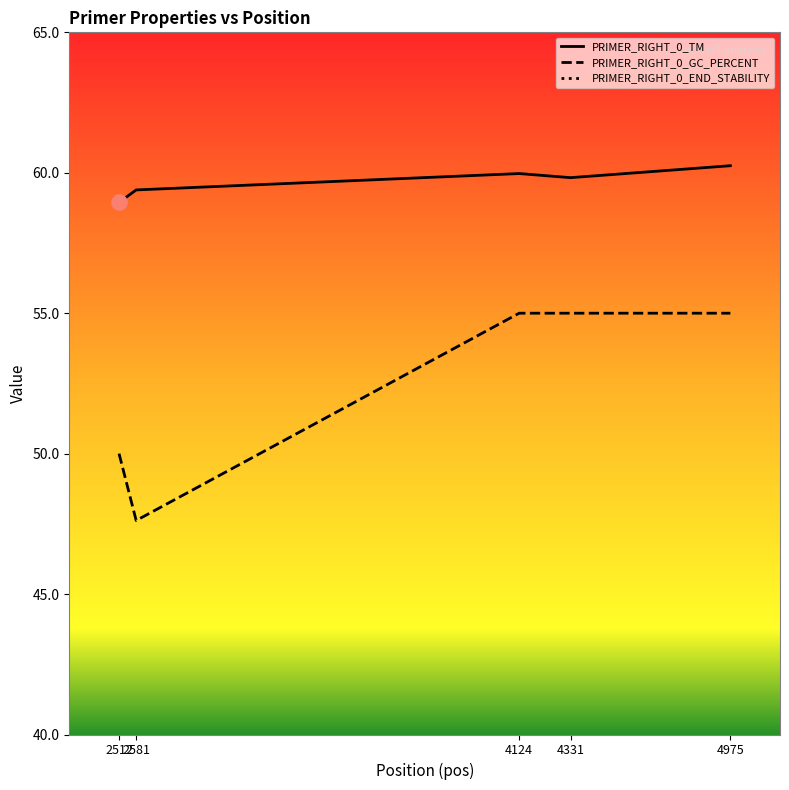

What is the total value across all series at 2581?

110.6